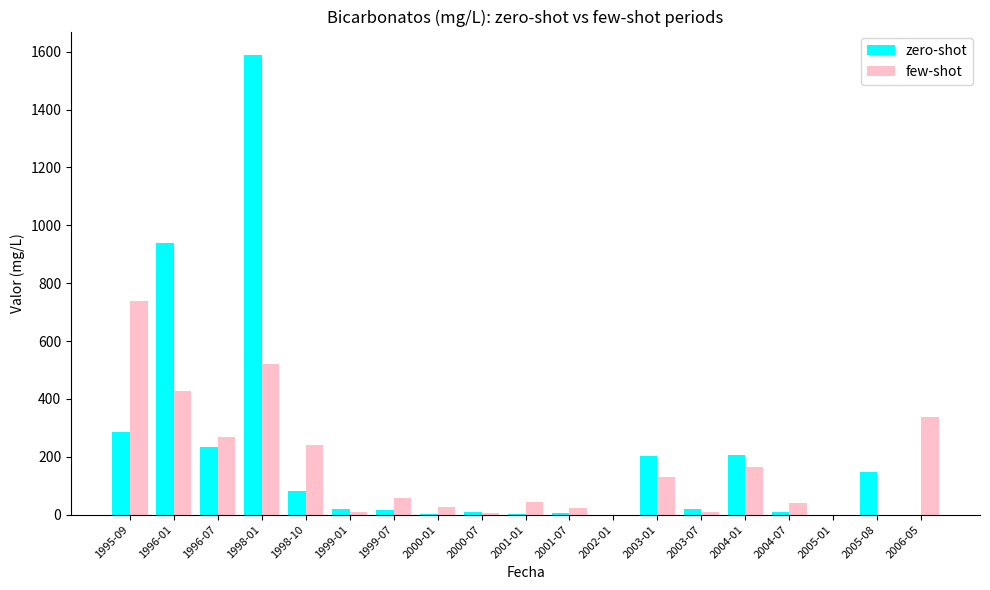

What is the total value across all series at 1995-09?

1024.7